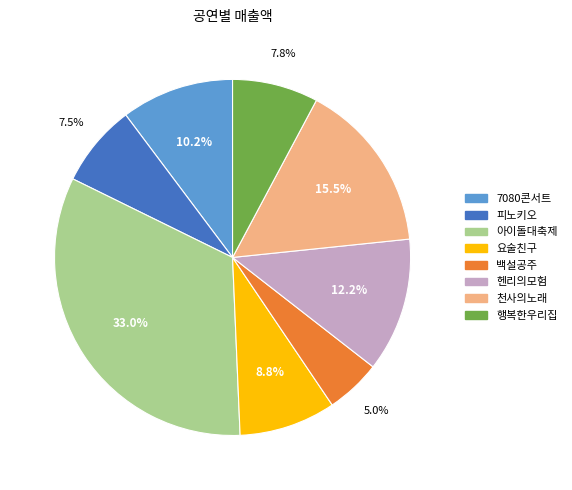

Count the number of slices in the pie.

8